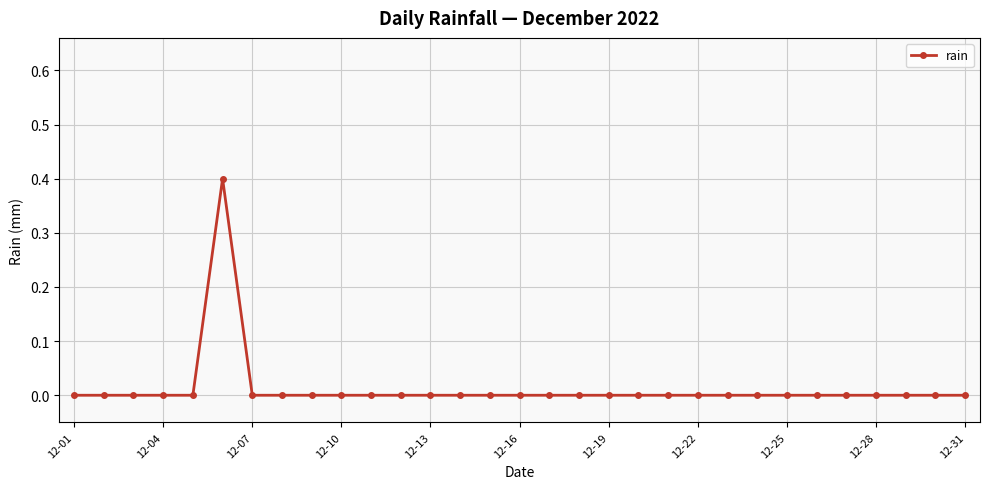

Count the values in the range 0 to 1.

31